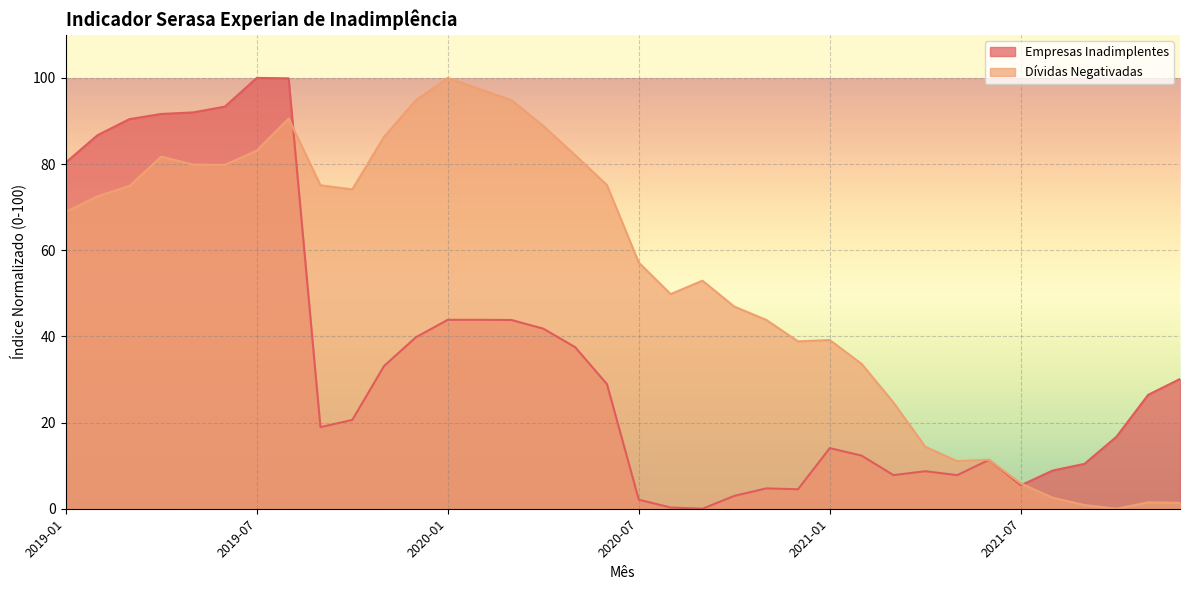

The value of Empresas Inadimplentes at 2019-01 is 41.1. True or false?

False